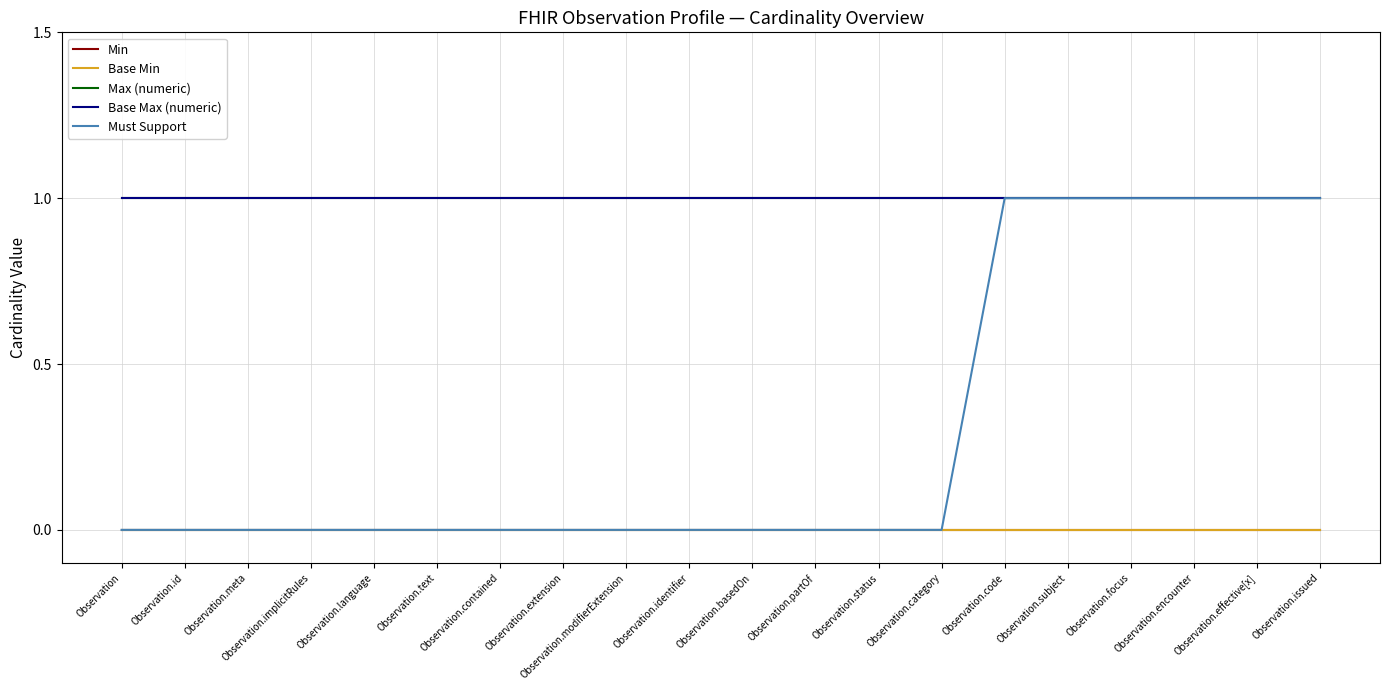

True or false: Max (numeric) has a value of 1 at Observation.contained.

False